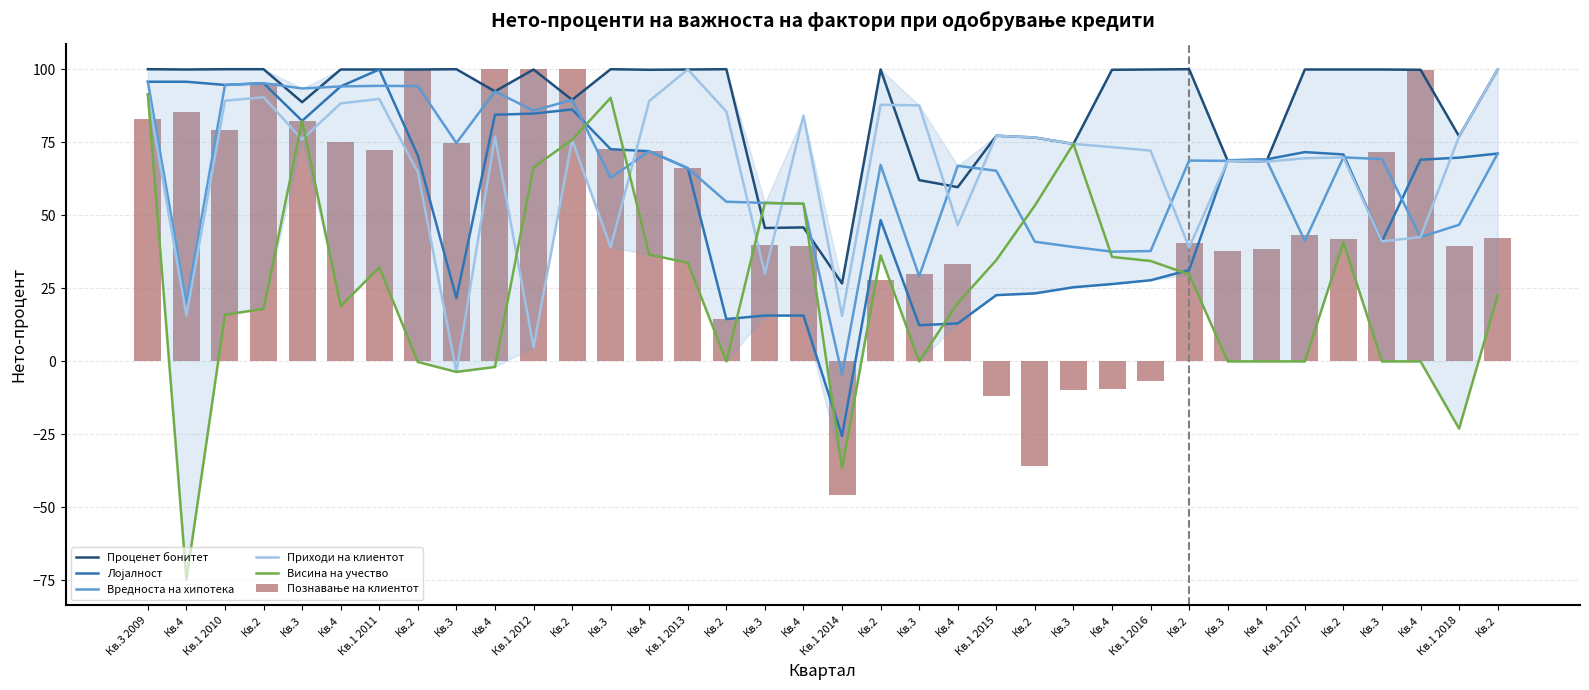

What are all the series names shown in the legend?

Проценет бонитет, Лојалност, Вредноста на хипотека, Приходи на клиентот, Висина на учество, Познавање на клиентот